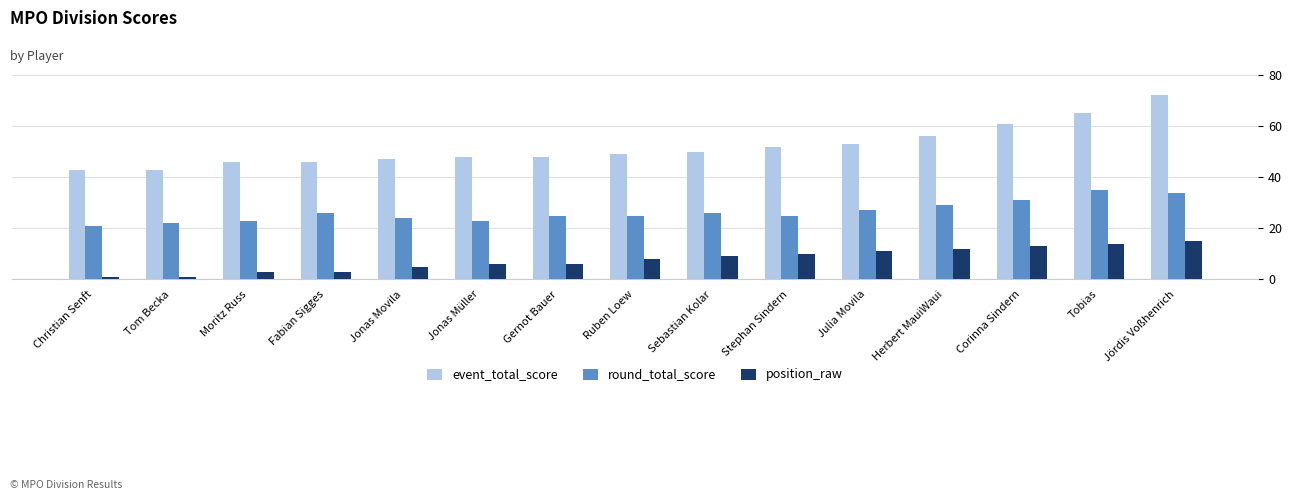

Are the bars horizontal?

No